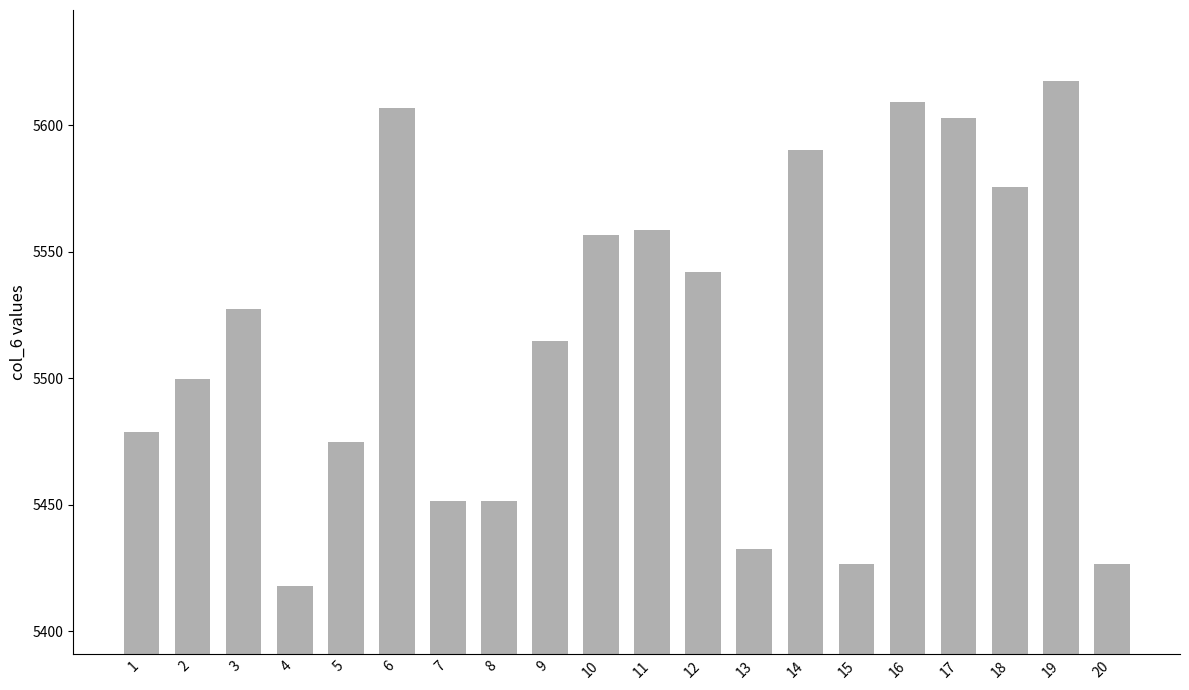

How many data points are less than 5527?

10